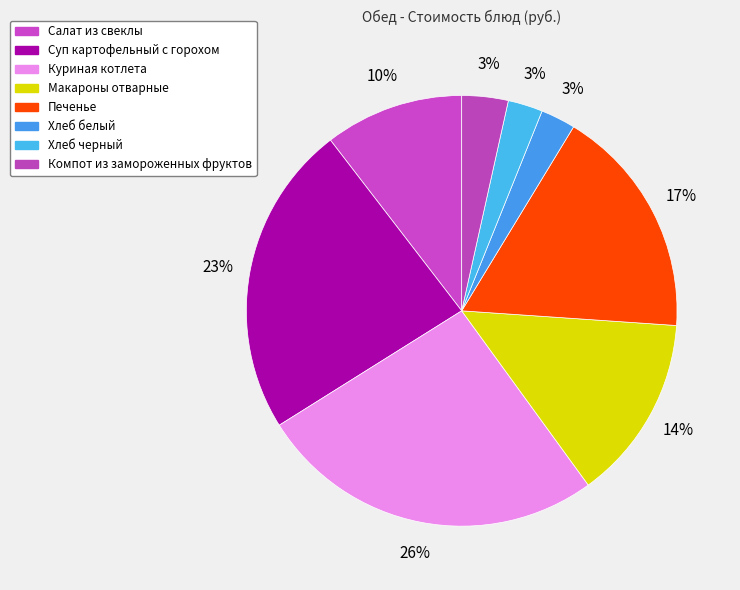

Is it true that Печенье is 17% of the pie?

True